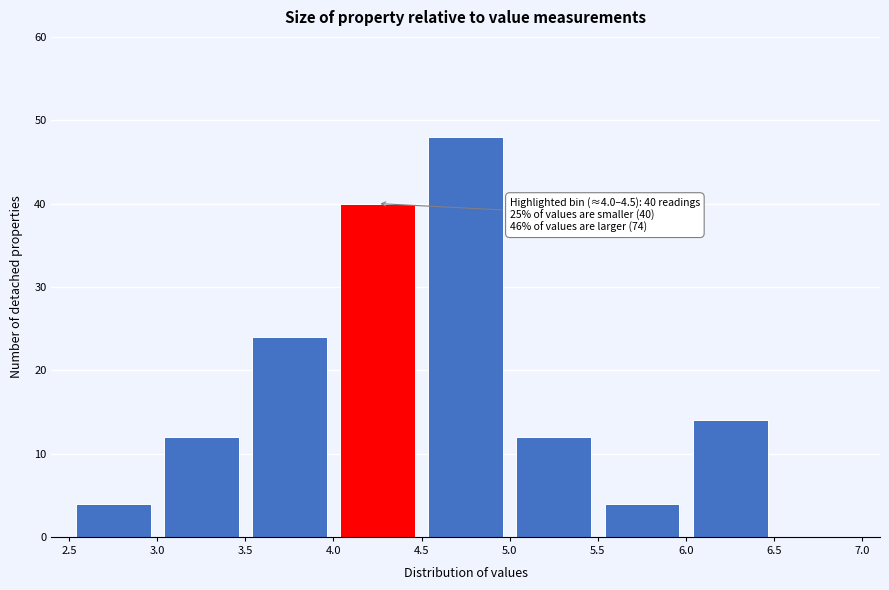

Which range on the x-axis has the tallest bar?

4.5 to 5.0